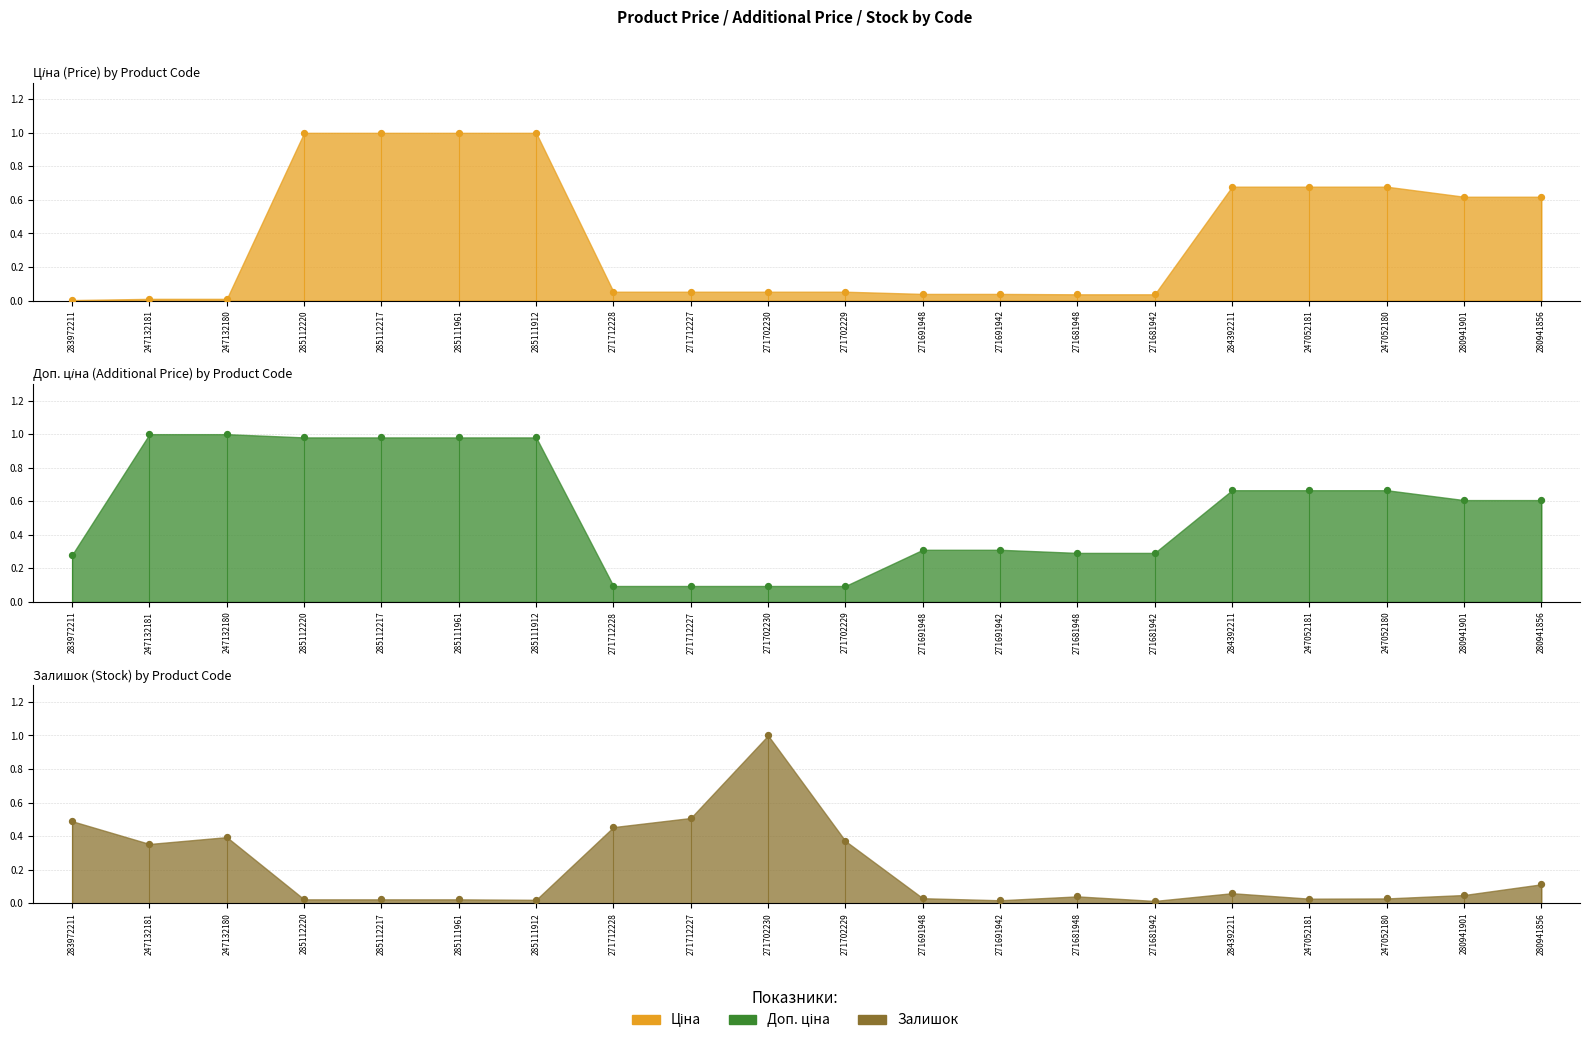

At how many categories does at least one series exceed 0?

20